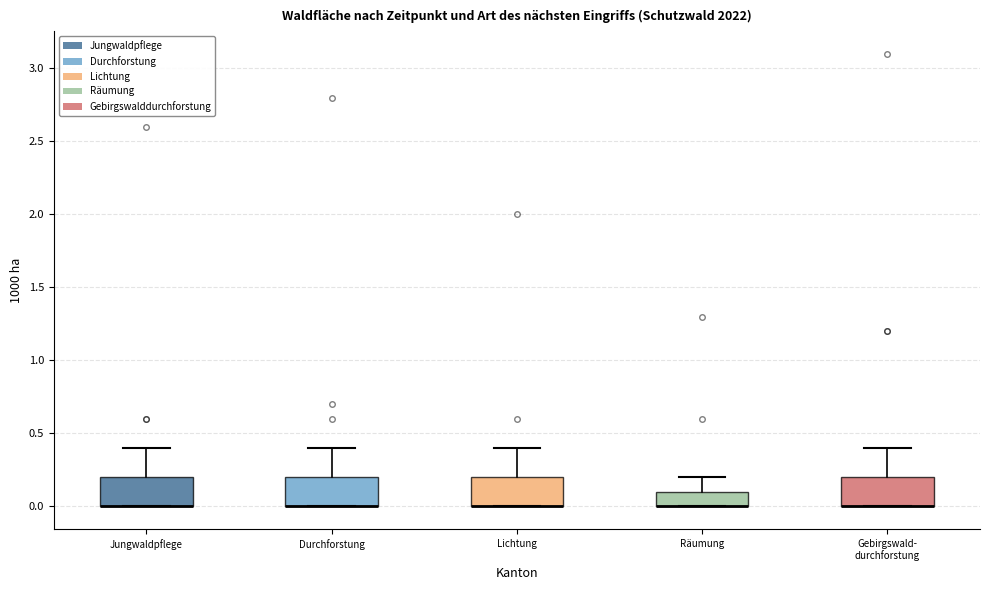

Reading left to right, transcribe this box plot: for each box, give where its median line is, the range the box spans, and where its two whiskers end, as read against the y-axis. The values are not printed on the chart, so give them approximately, as read against the axis.

Jungwaldpflege: median 0.0 (drawn on the box's lower edge), box 0.0 to 0.2, whiskers 0.0 to 0.4
Durchforstung: median 0.0 (drawn on the box's lower edge), box 0.0 to 0.2, whiskers 0.0 to 0.4
Lichtung: median 0.0 (drawn on the box's lower edge), box 0.0 to 0.2, whiskers 0.0 to 0.4
Räumung: median 0.0 (drawn on the box's lower edge), box 0.0 to 0.1, whiskers 0.0 to 0.2
Gebirgswald- durchforstung: median 0.0 (drawn on the box's lower edge), box 0.0 to 0.2, whiskers 0.0 to 0.4